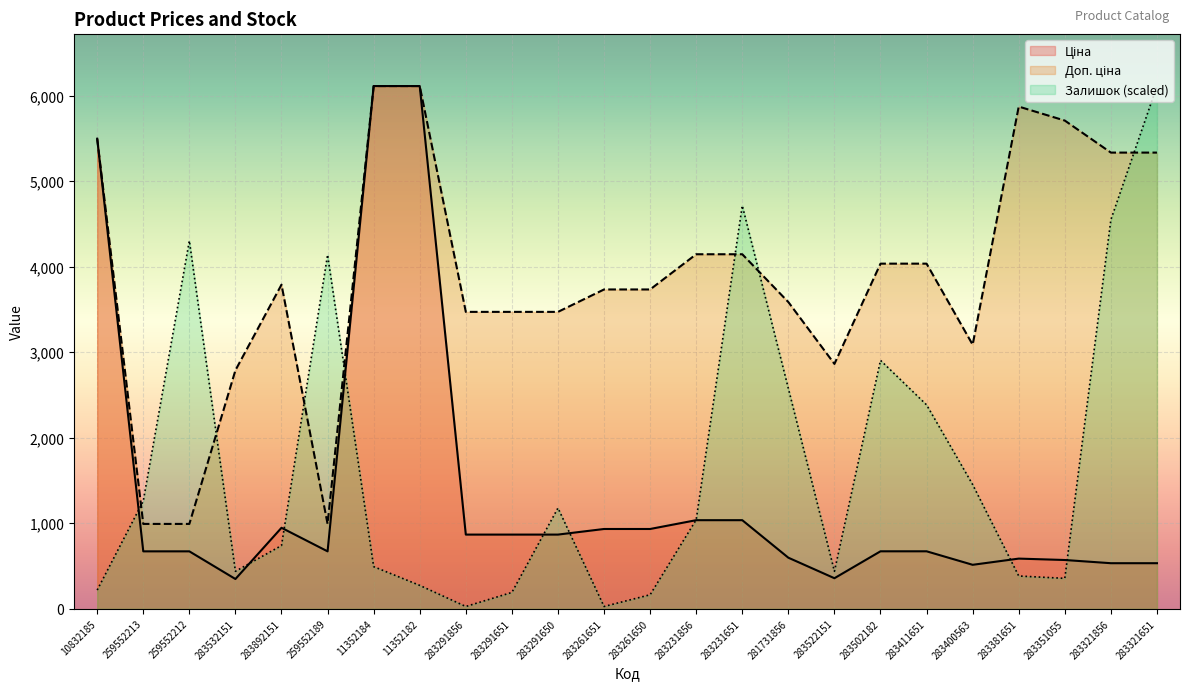

True or false: Ціна and Доп. ціна cross at least once.

False